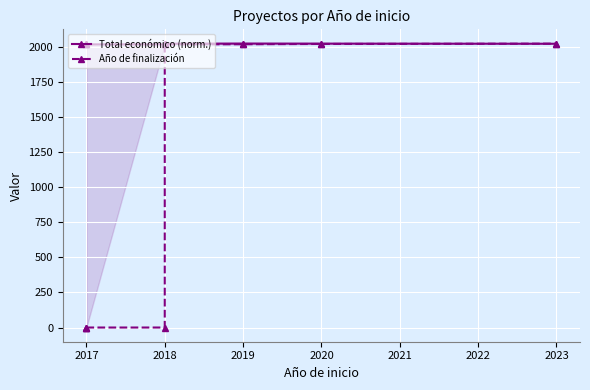

What are all the series names shown in the legend?

Total económico (norm.), Año de finalización